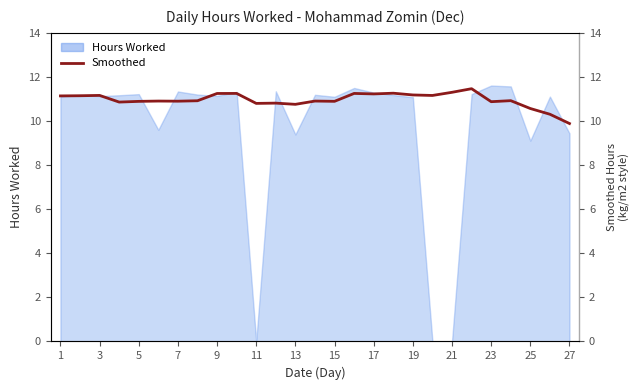

What is the sum of all values?

296.0